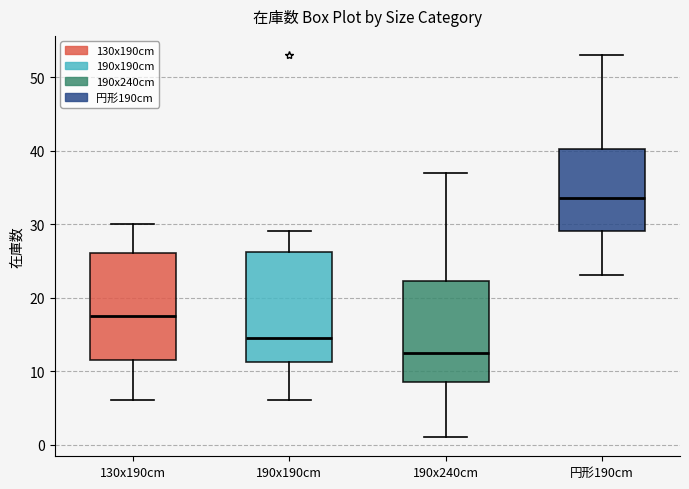

Where does the median line of the box for 円形190cm sit on the y-axis? The values are not printed on the chart, so give them approximately, as read against the axis.

34